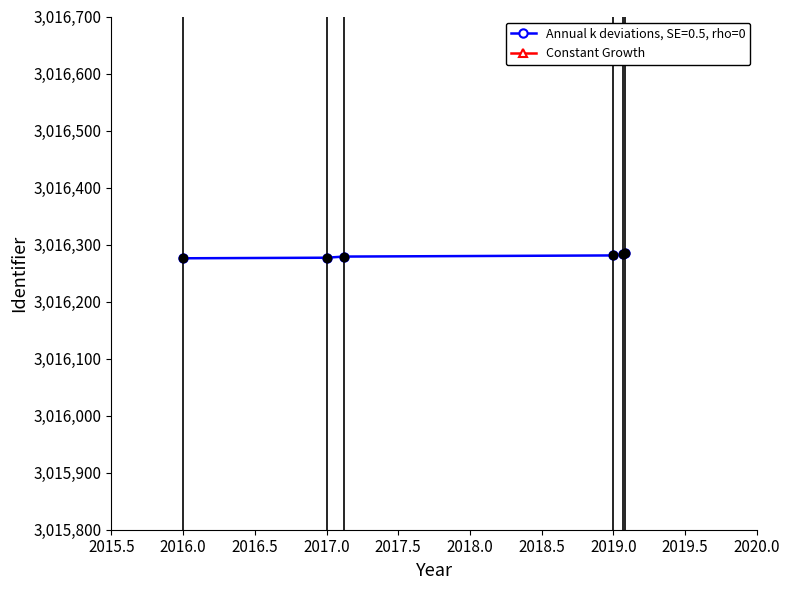

What is the highest value of the Annual k deviations, SE=0.5, rho=0 series?

3016285